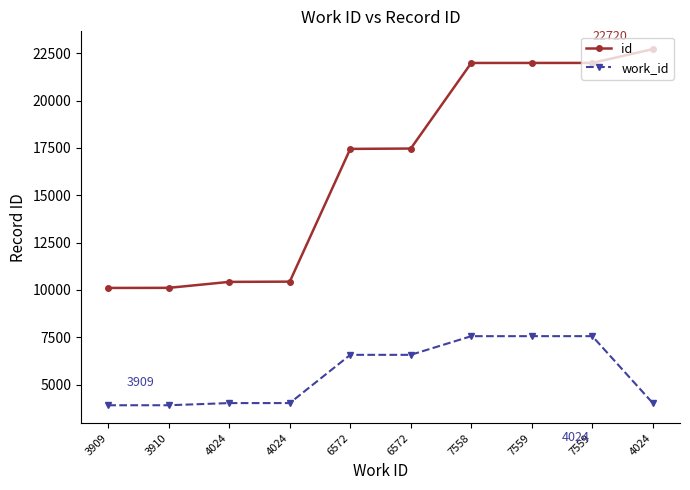

The work_id series shows 4024 at 4024. True or false?

True